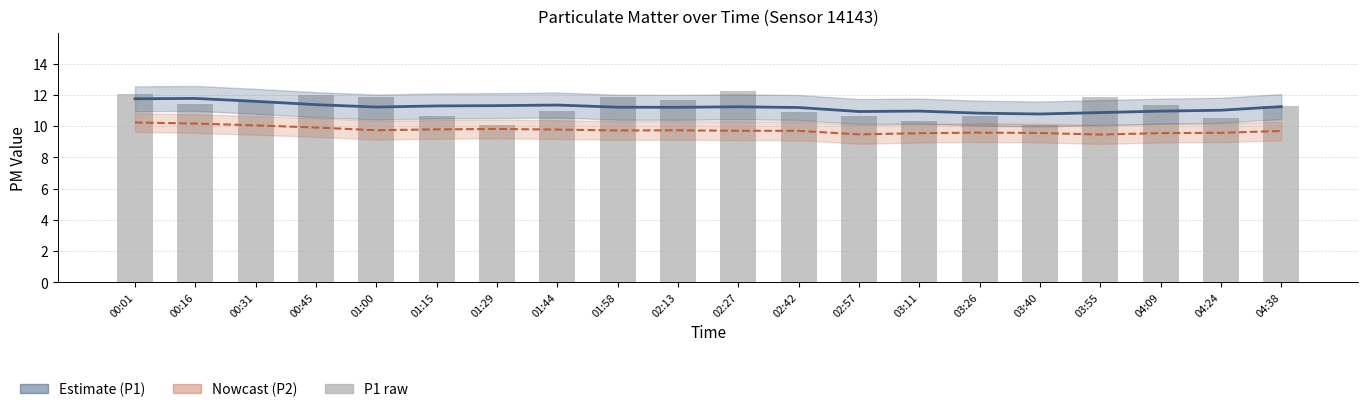

What is the value of the P2 estimate bar at the 13th from the left?

9.5